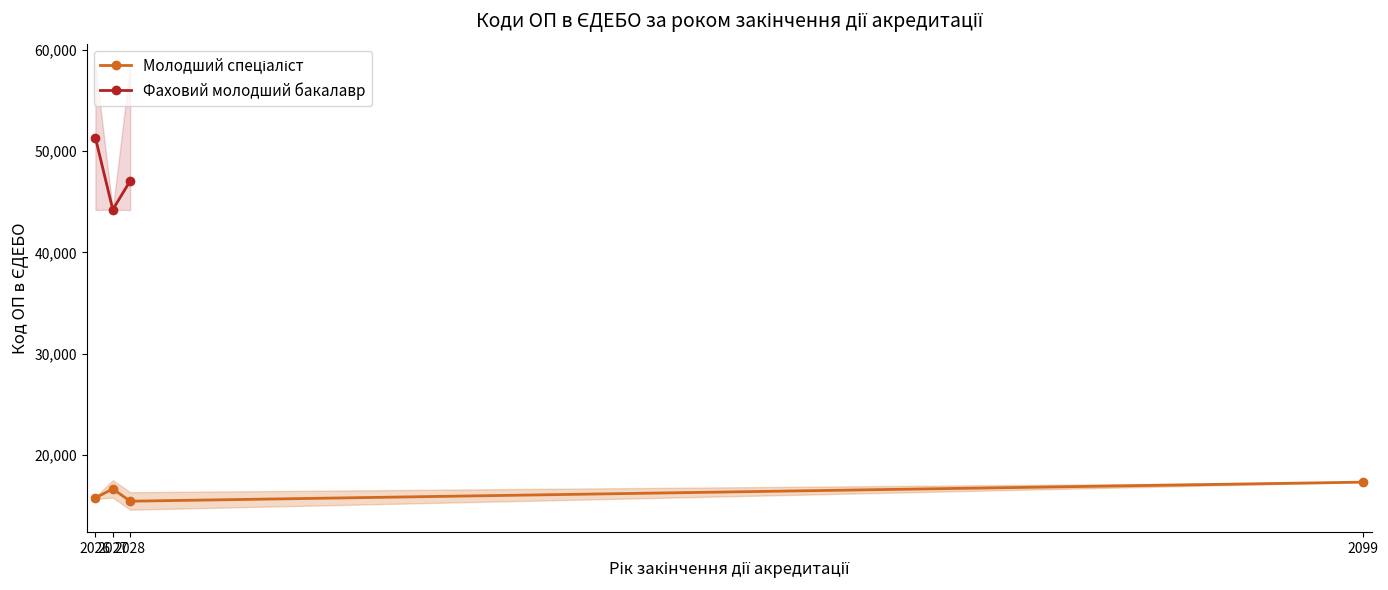

Where is the first local minimum for Молодший спеціаліст?

2028